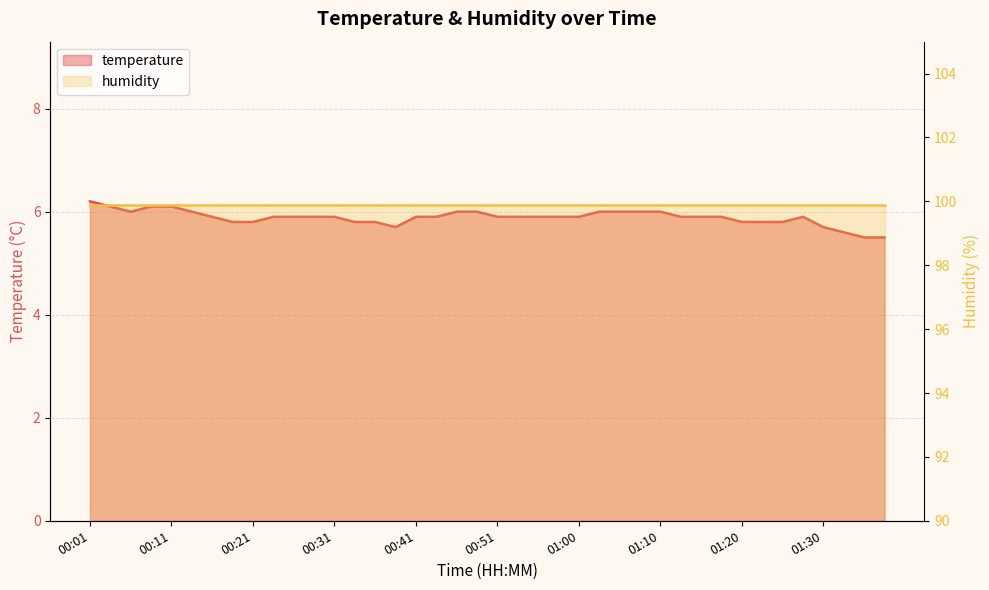

What is the approximate value at 00:51?

5.9